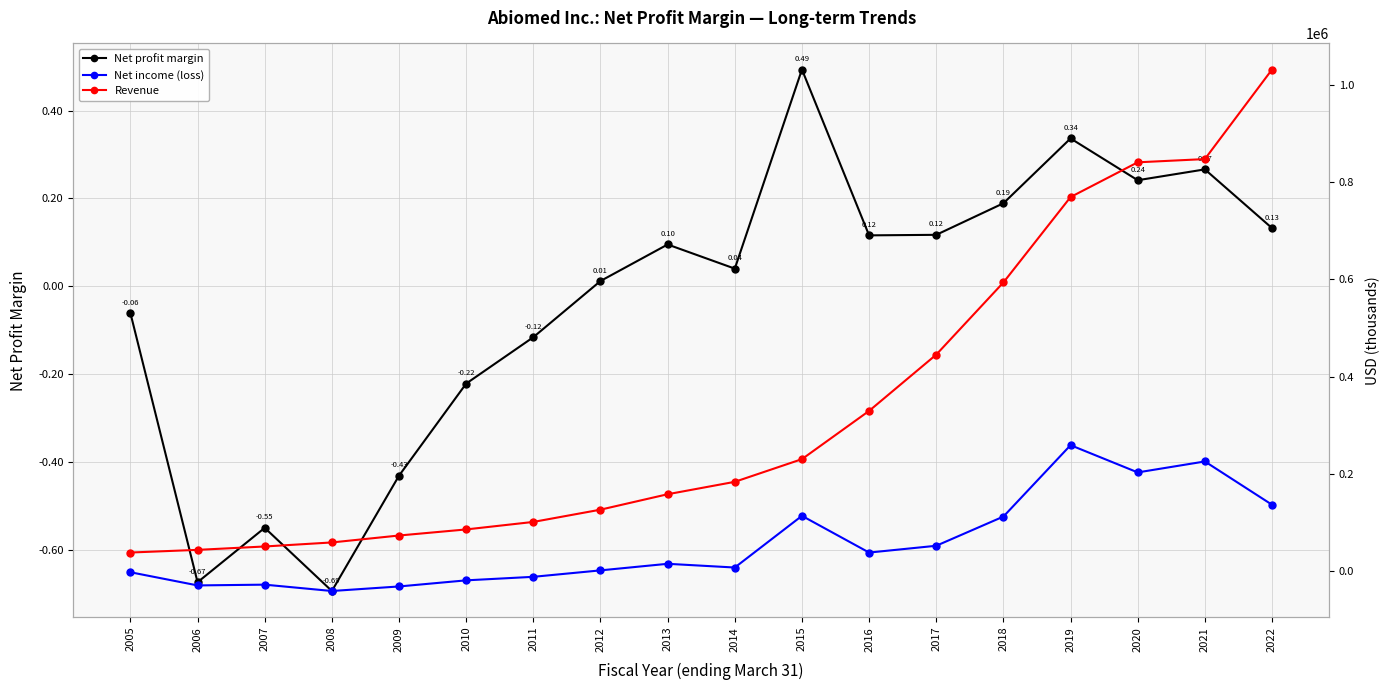

What is the difference between the second highest and minimum values in the Net profit margin series?

1.0